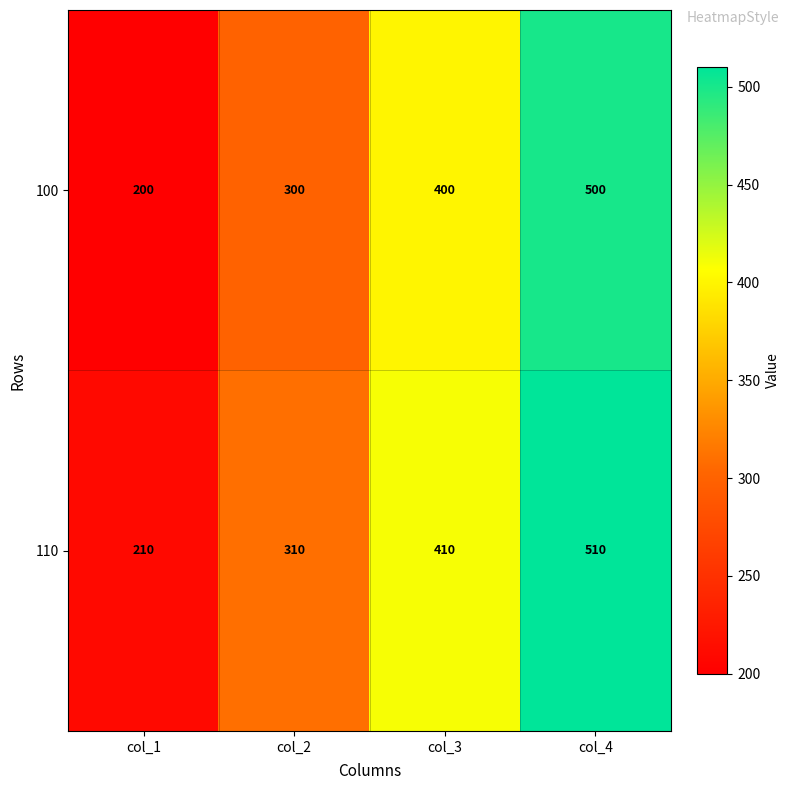

What is the greatest value displayed?

510